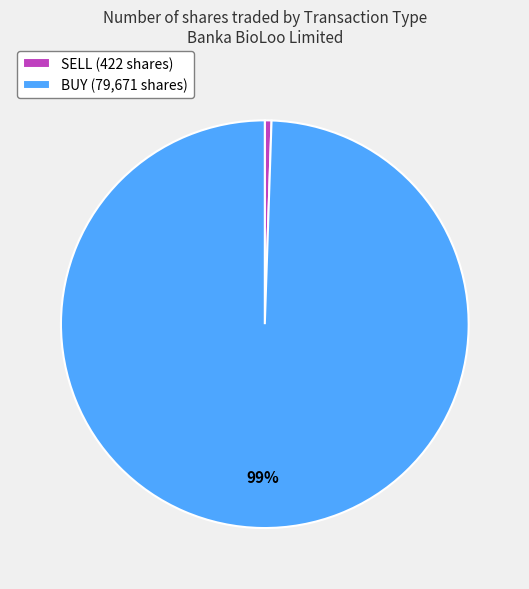

Which slice is the largest?

BUY